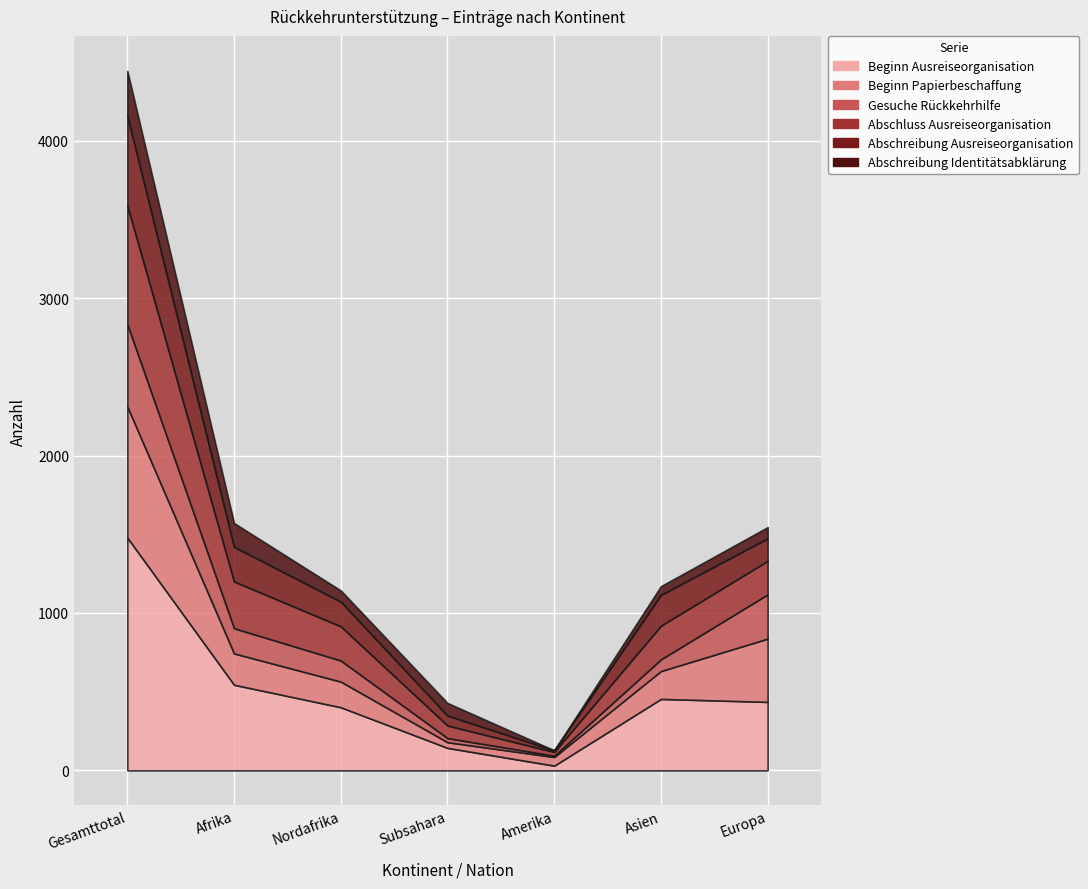

What is the difference between the highest and lowest values at Gesamttotal?

1195